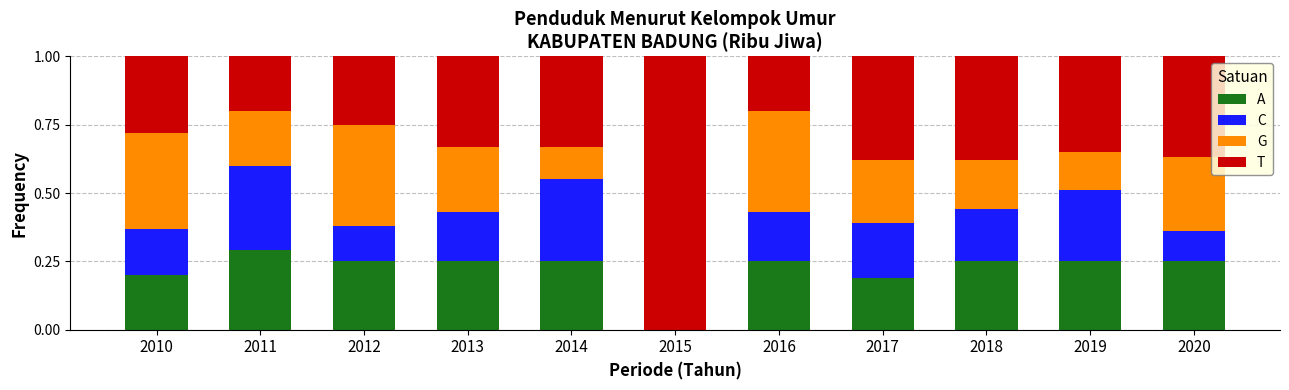

What is the total value across all series at 2019?

1.0